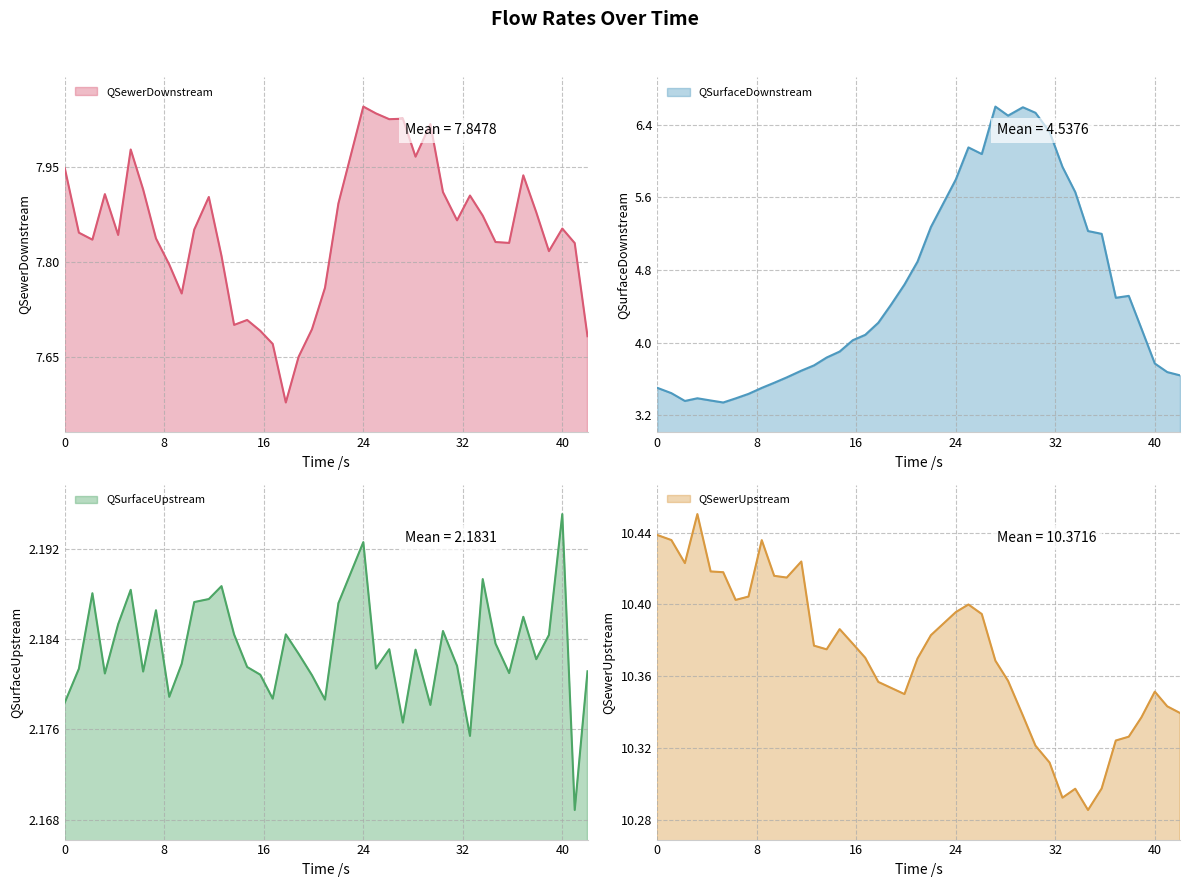

Which category has the highest value in the QSurfaceUpstream series?

40